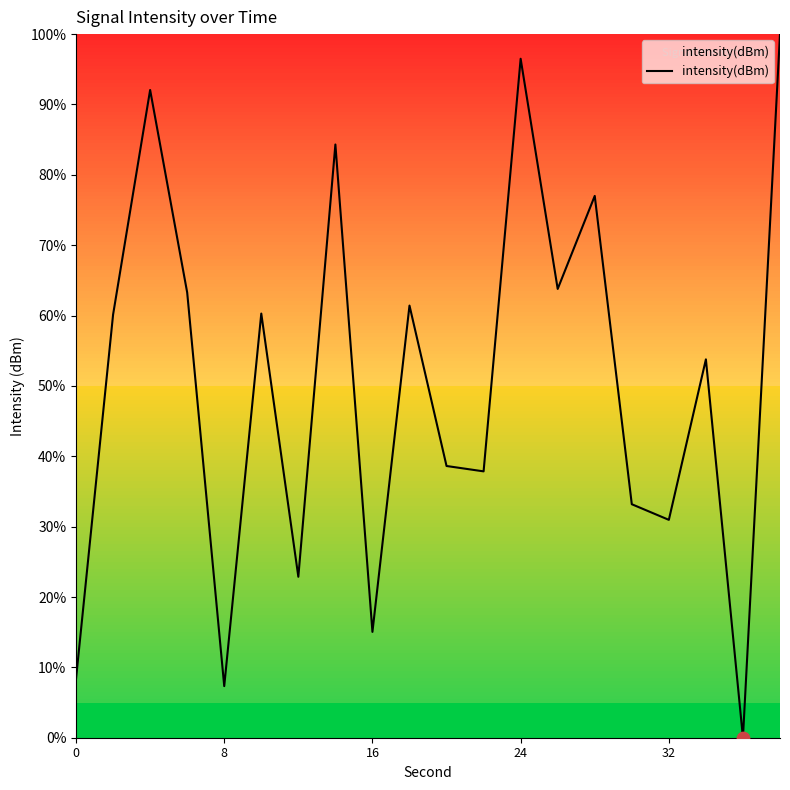

What is the difference between the maximum and minimum values?

100.0